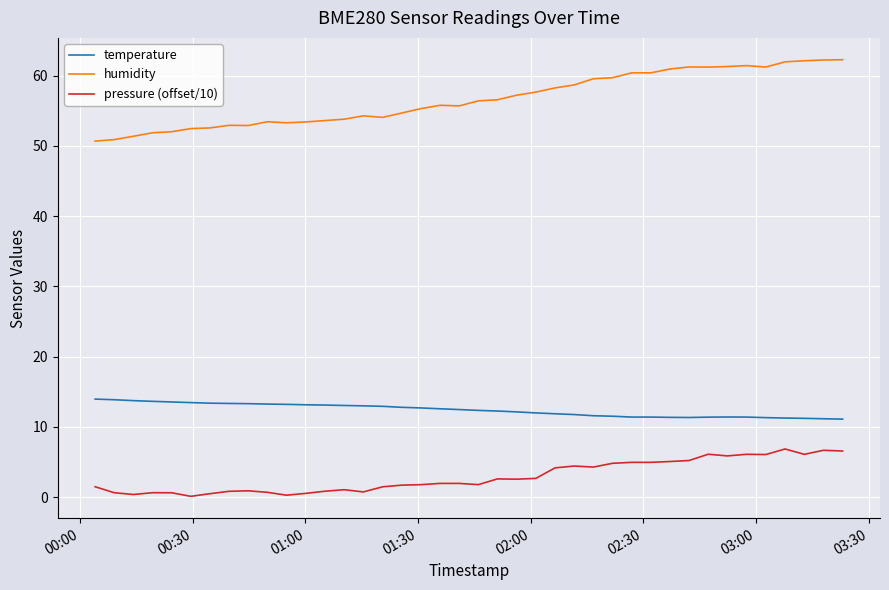

Which series has the largest total across all categories?

humidity